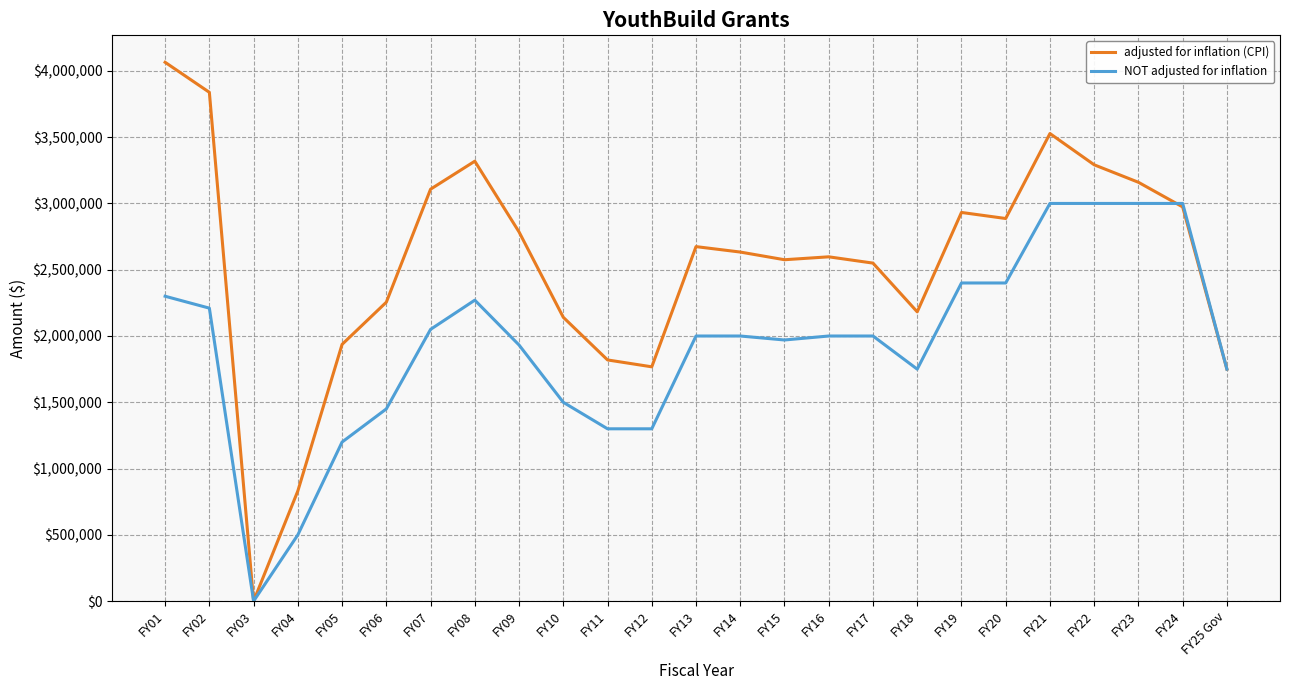

Reading left to right, what are all the values shown in this chart?

adjusted for inflation (CPI): 4064859	3838144	0	831238	1936780	2255087	3107467	3318598	2784933	2141069	1819499	1767588	2674293	2633320	2575393	2597354	2549915	2182257	2932024	2886405	3527267	3291478	3159569	2973711	1750000
NOT adjusted for inflation: 2300000	2210175	0	500000	1200000	1450000	2050000	2270500	1932065	1500000	1300000	1300000	2000000	2000000	1970000	2000000	2000000	1750000	2400000	2400000	3000000	3000000	3000000	3000000	1750000